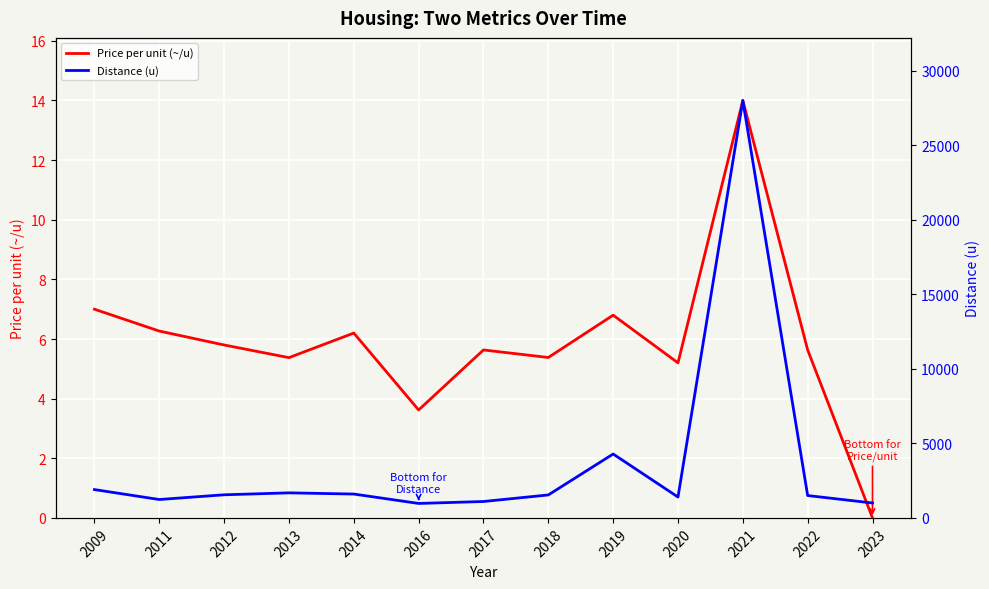

How many data points in Distance (u) are less than 1540?

6